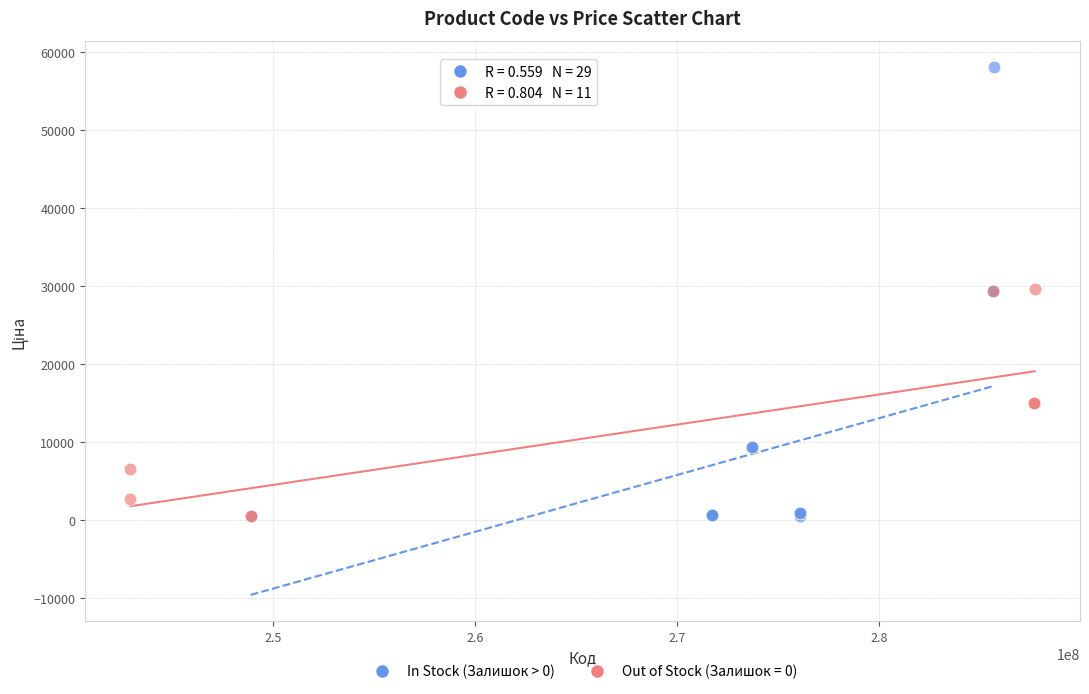

Which series has the widest spread of Y values?

In Stock (Залишок > 0)